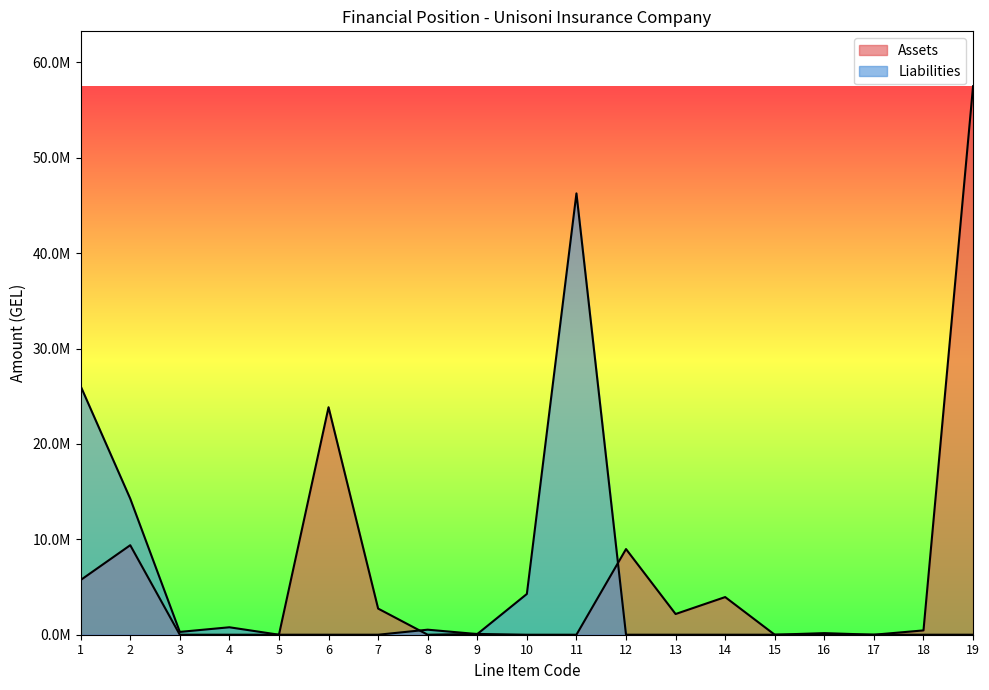

True or false: Liabilities and Assets cross at least once.

True